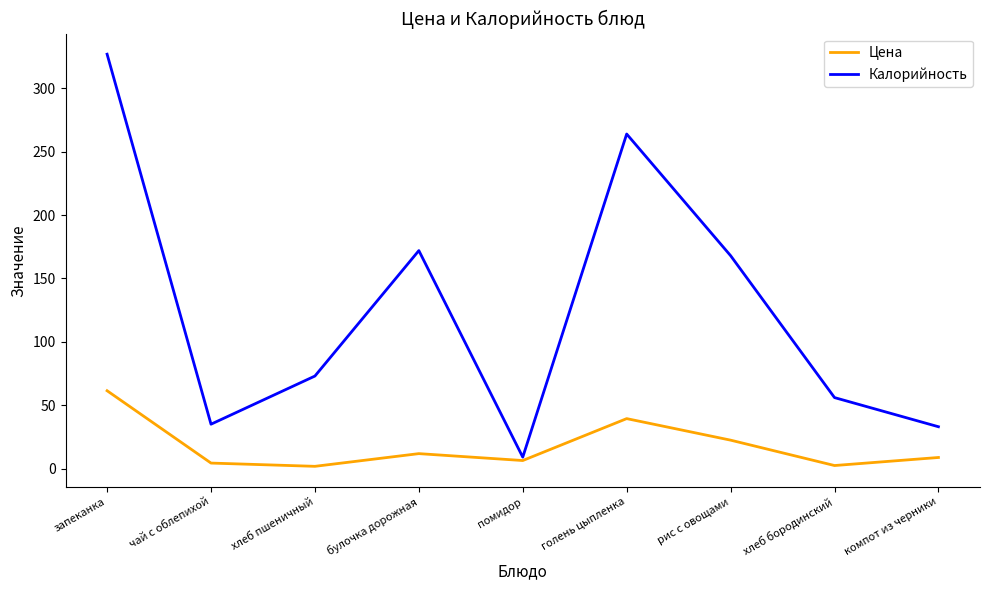

At булочка дорожная, list the series in order from smallest to largest.

Цена, Калорийность